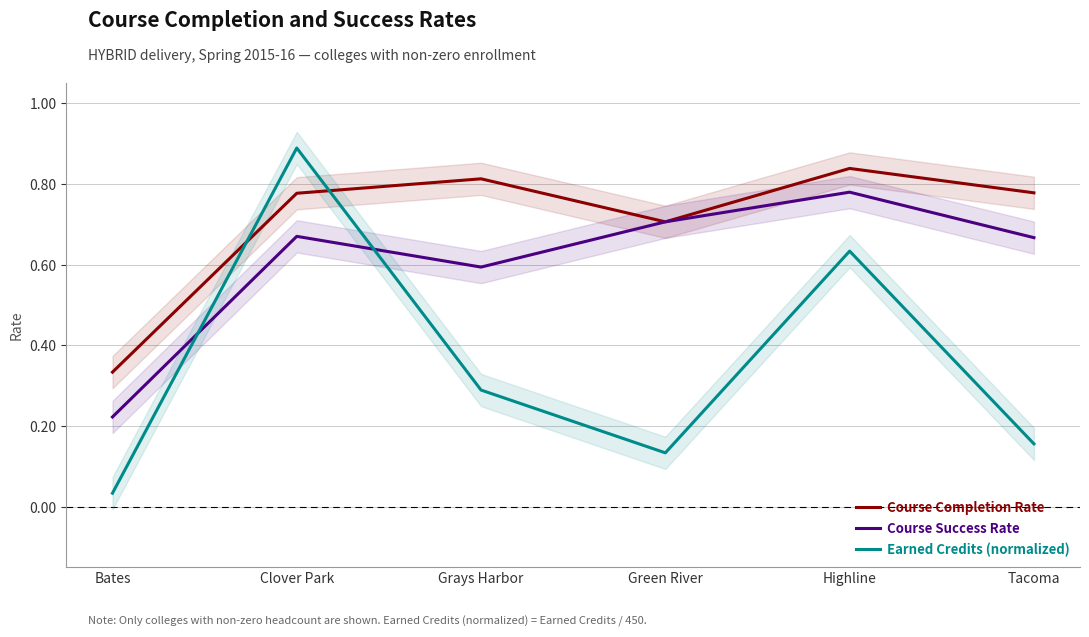

What is the minimum value for Course Success Rate?

0.2